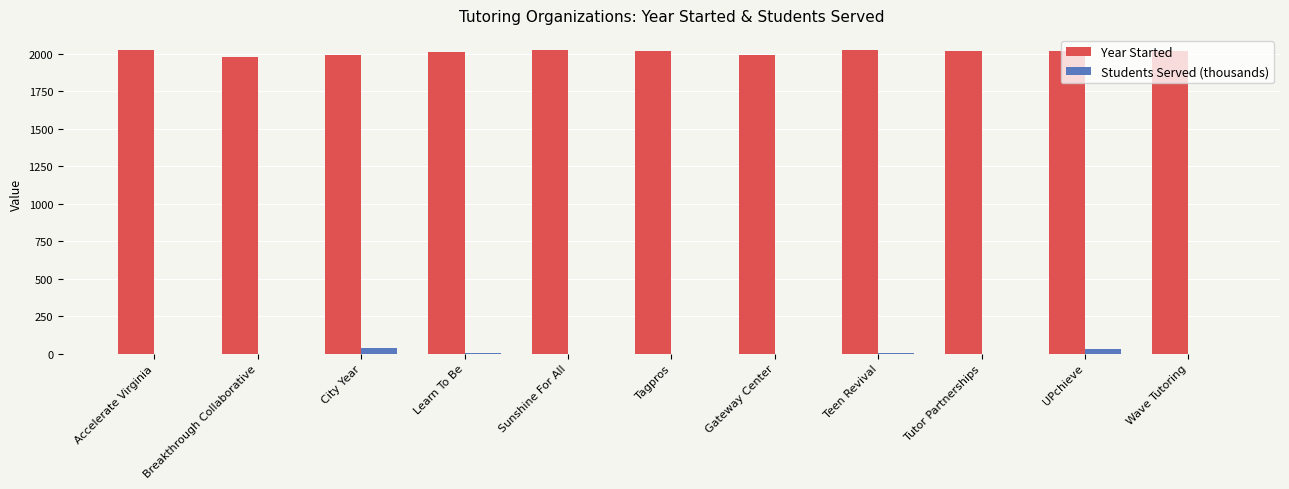

Is the value of Year Started at City Year greater than the value of Students Served (thousands) at UPchieve?

Yes